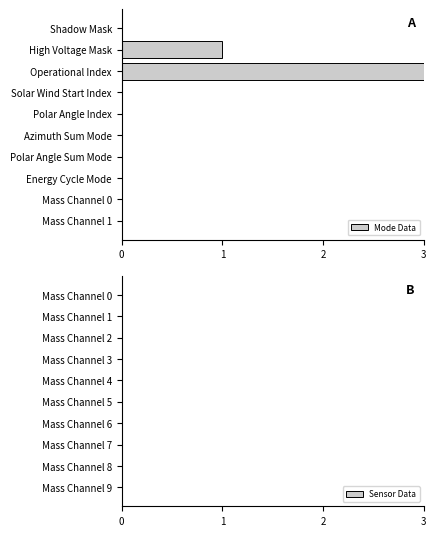

How many bars are there in total?

20